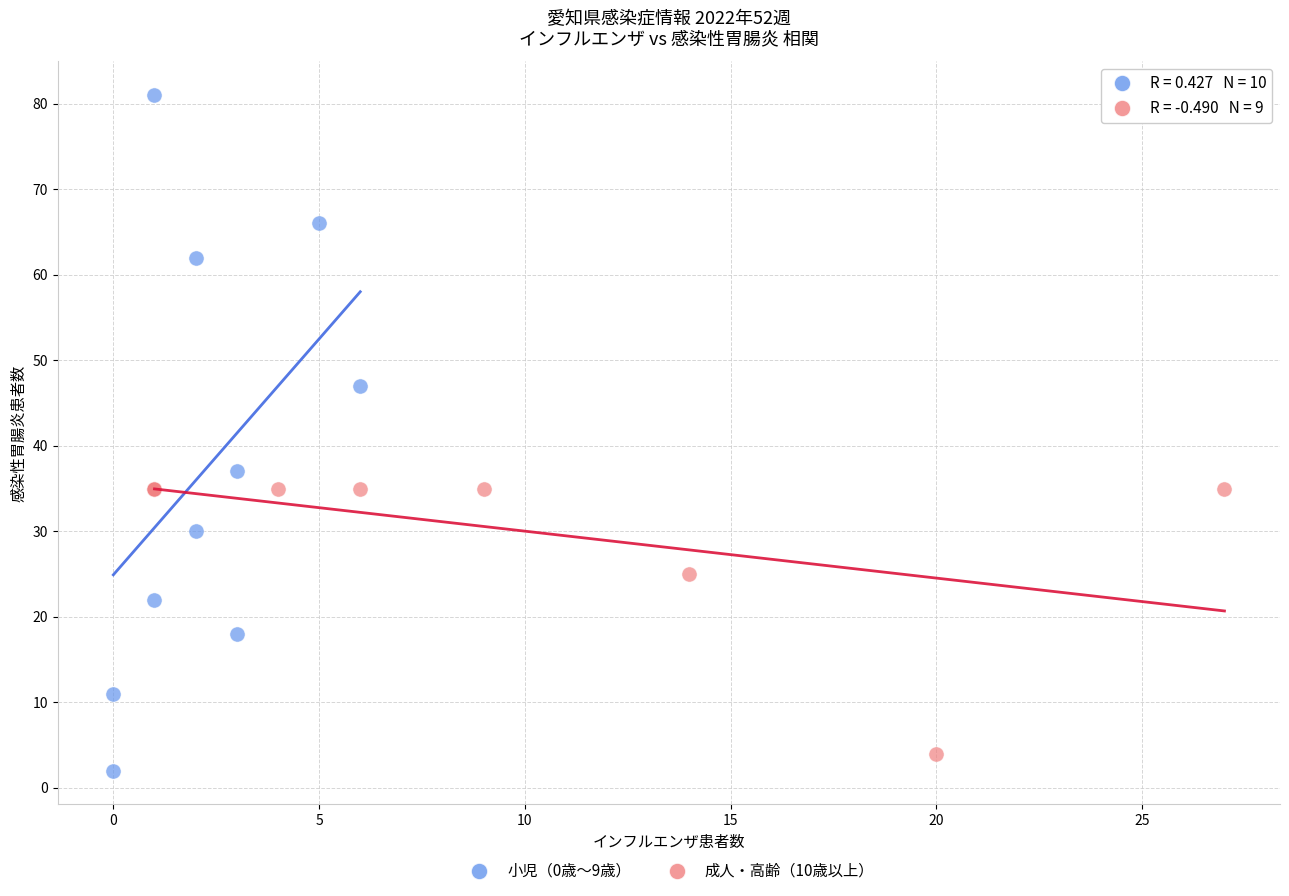

Which series has the largest Y range (max minus min)?

小児（0歳～9歳）